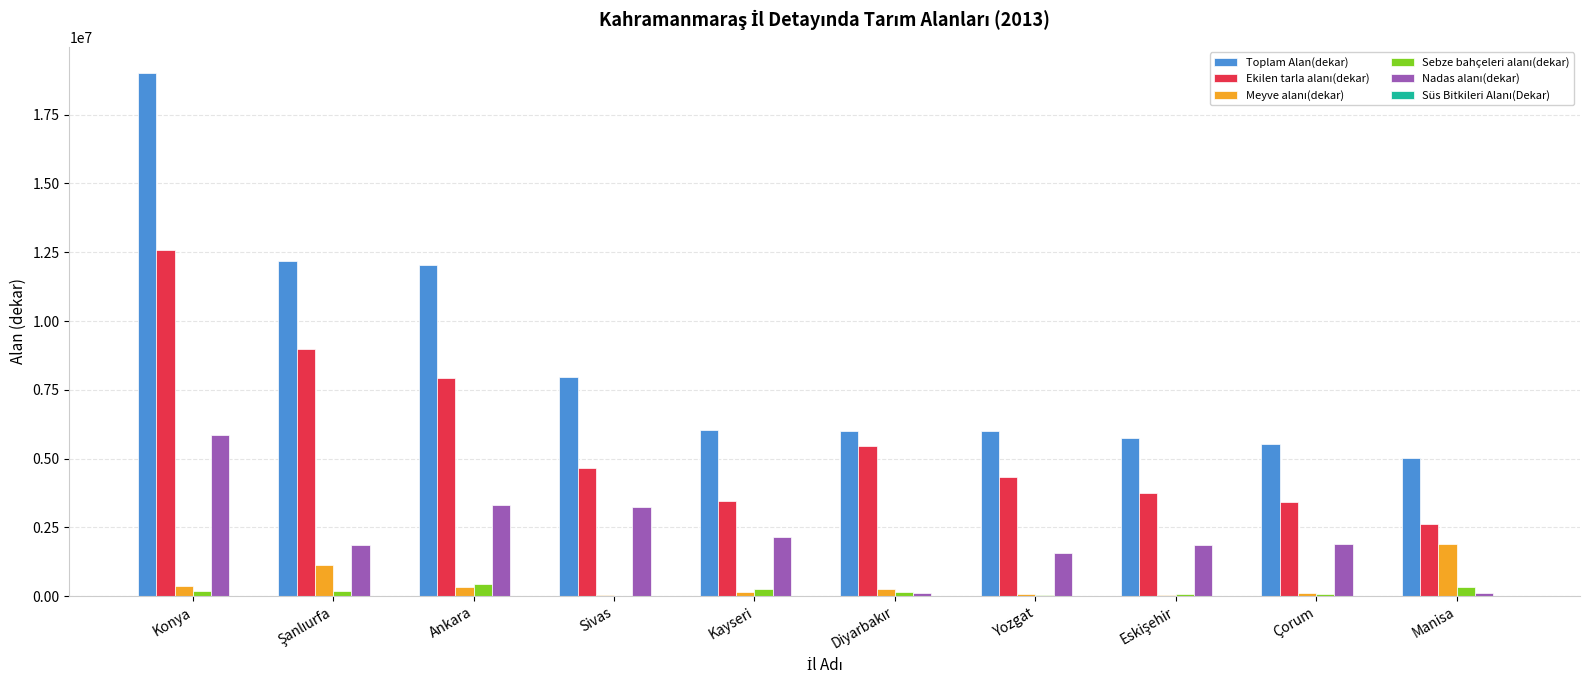

Which series has the largest total across all categories?

Toplam Alan(dekar)